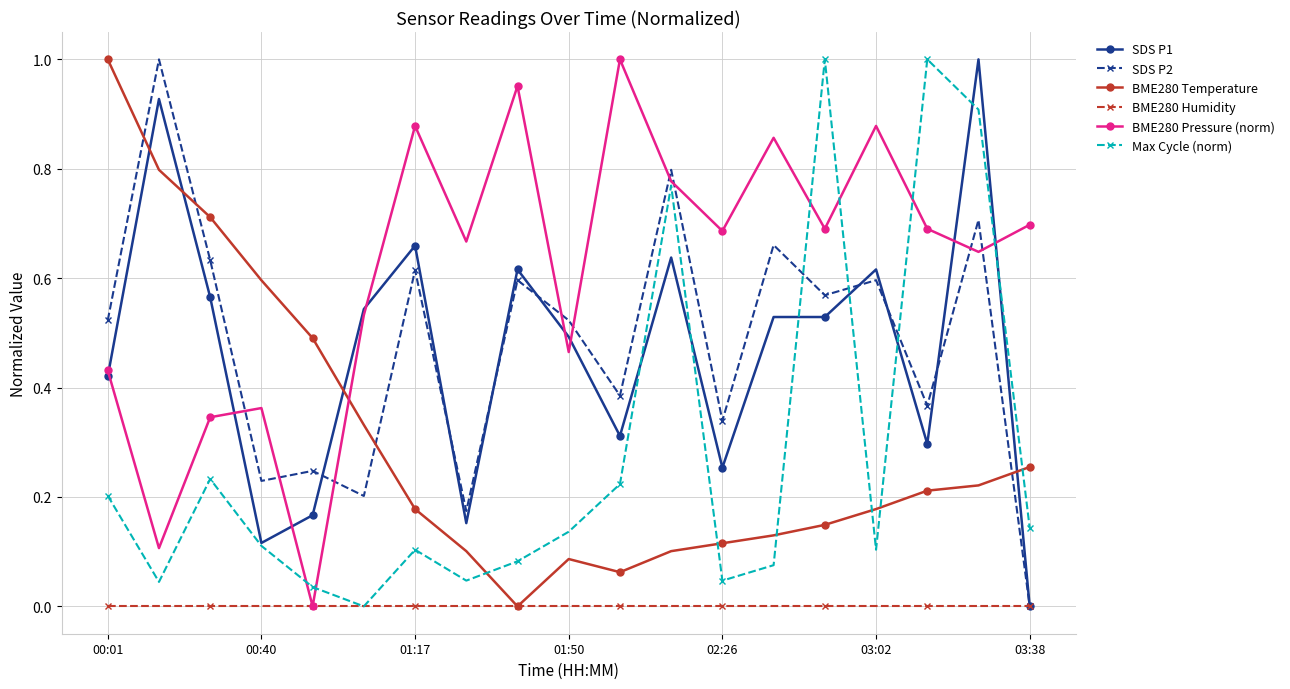

Does the chart have visible grid lines?

Yes